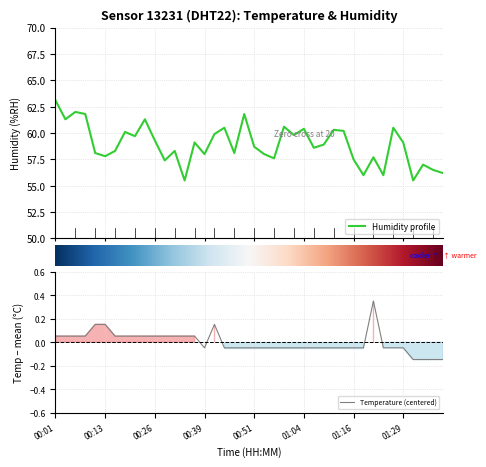

True or false: humidity has a value of 39.7 at 18.

False